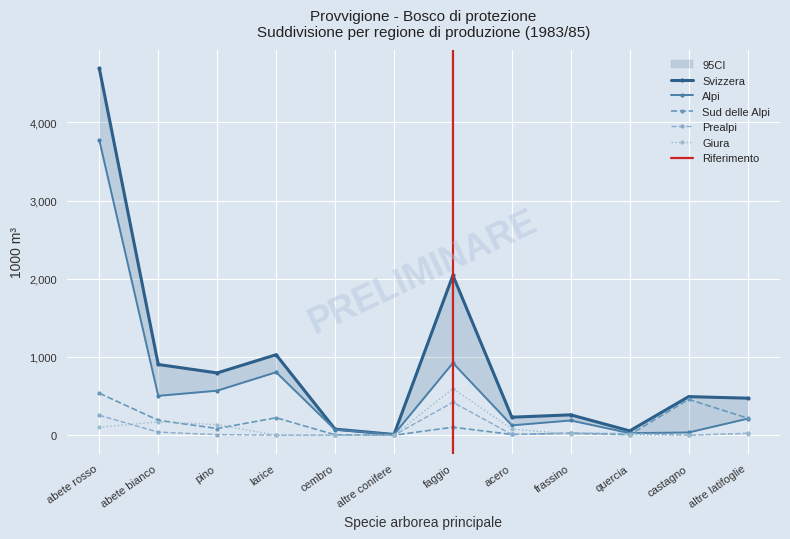

What is the sum of all Giura values?

1117